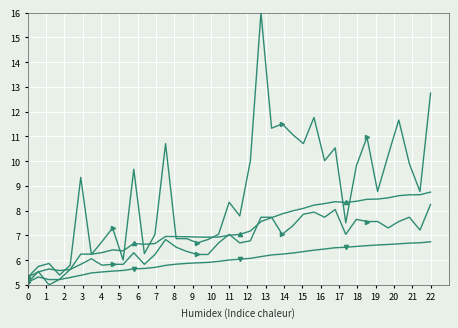

How many distinct data groups are displayed?

4